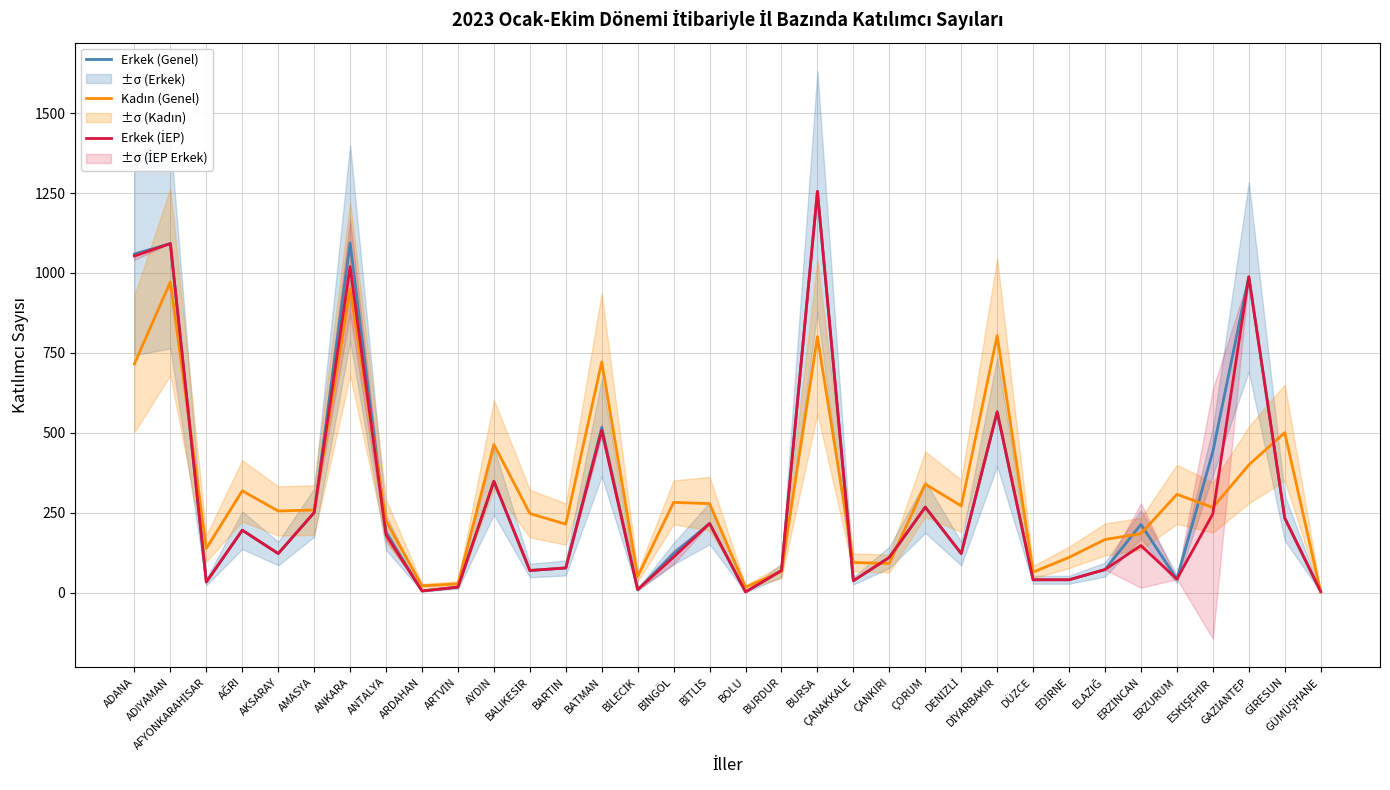

At which category does the chart reach its minimum across all series?

BOLU